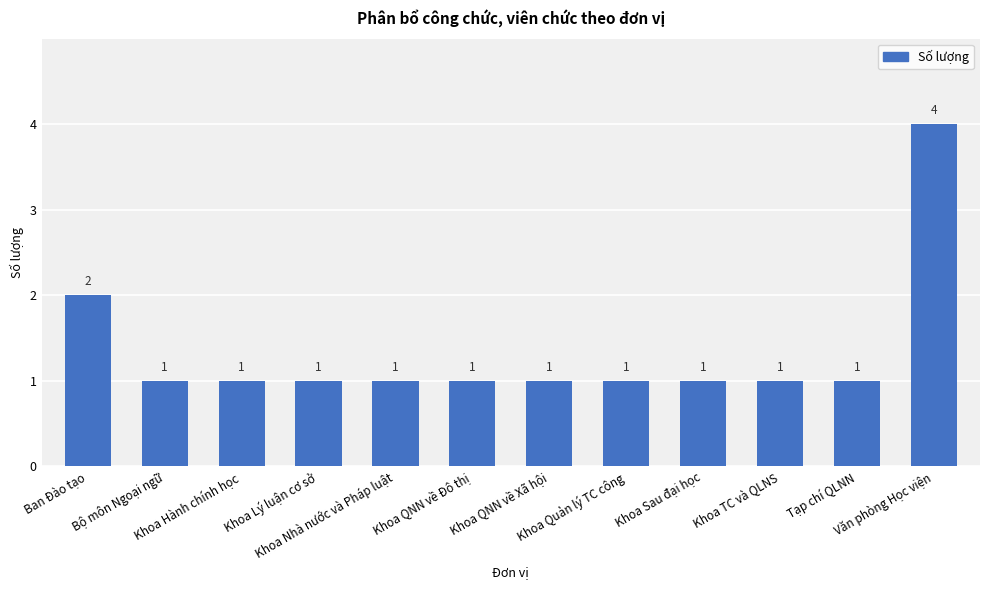

Count the values in the range 1 to 2.

11